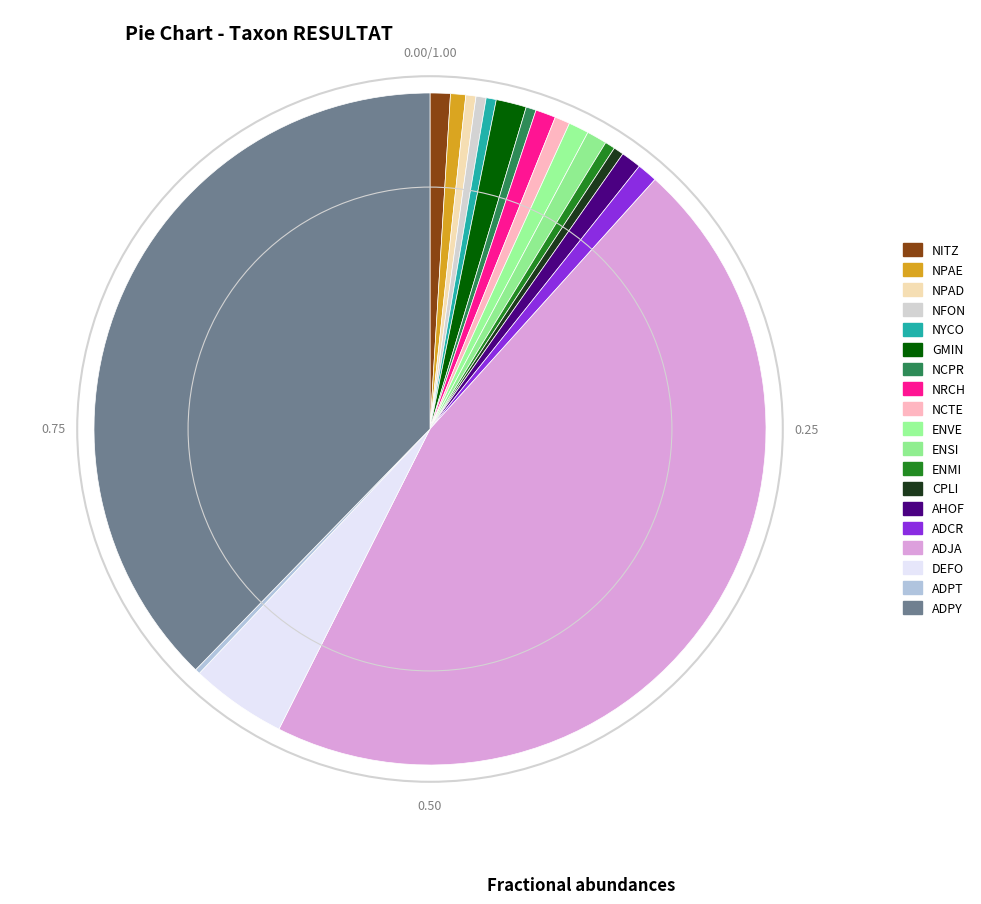

Which slice is the largest?

ADJA